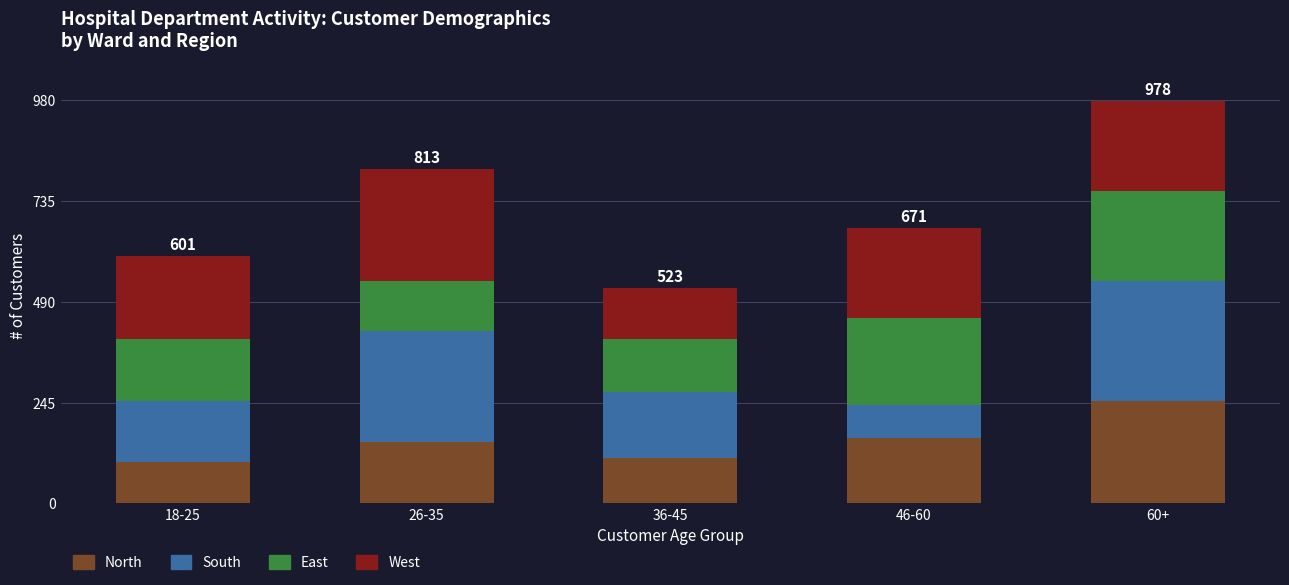

What is the maximum value for North?

250